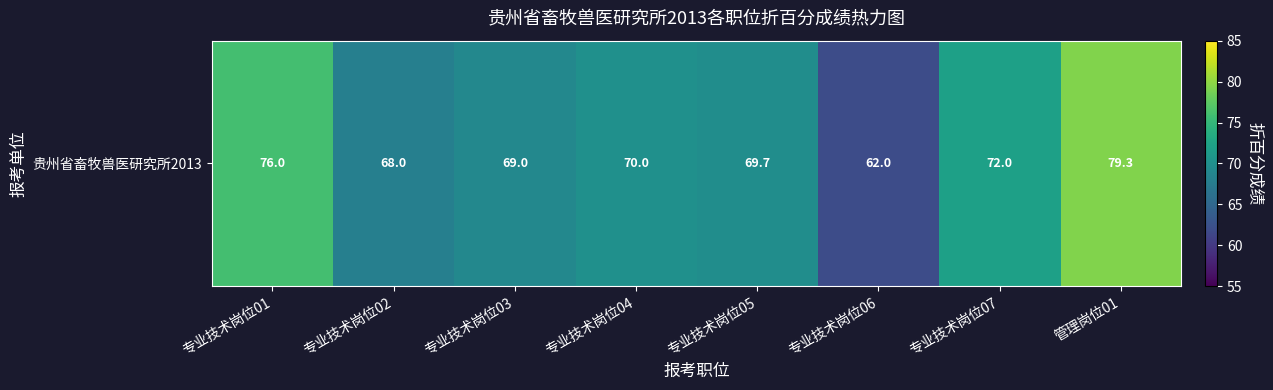

What is the average value?

70.8